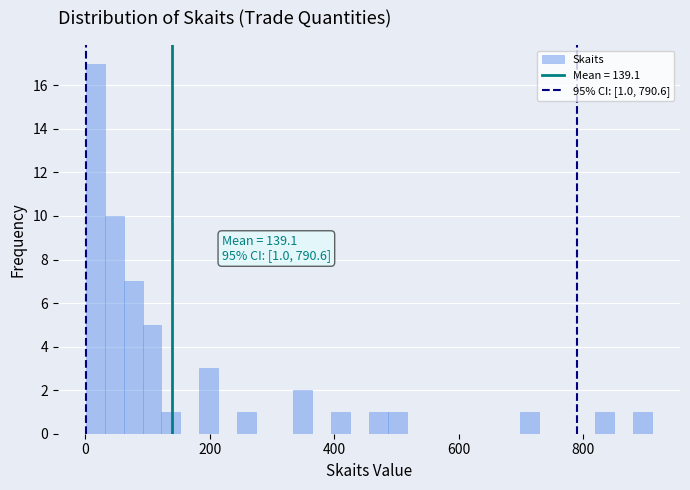

Read against the x-axis, roughly where is the centre of the tallest bar?

20